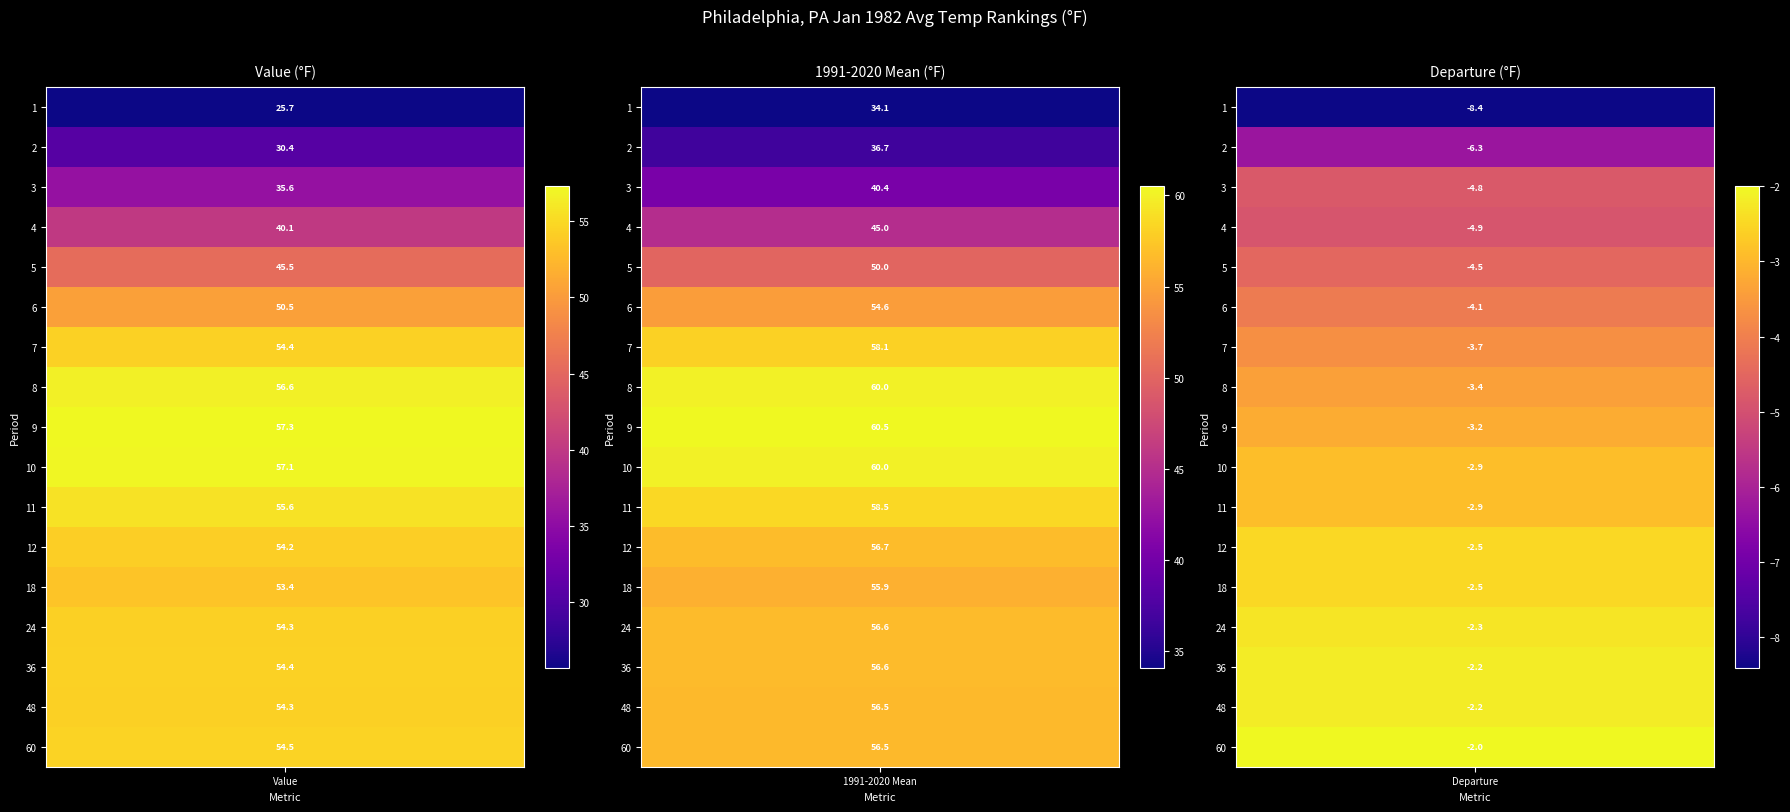

Which label corresponds to the largest value in the chart?

9